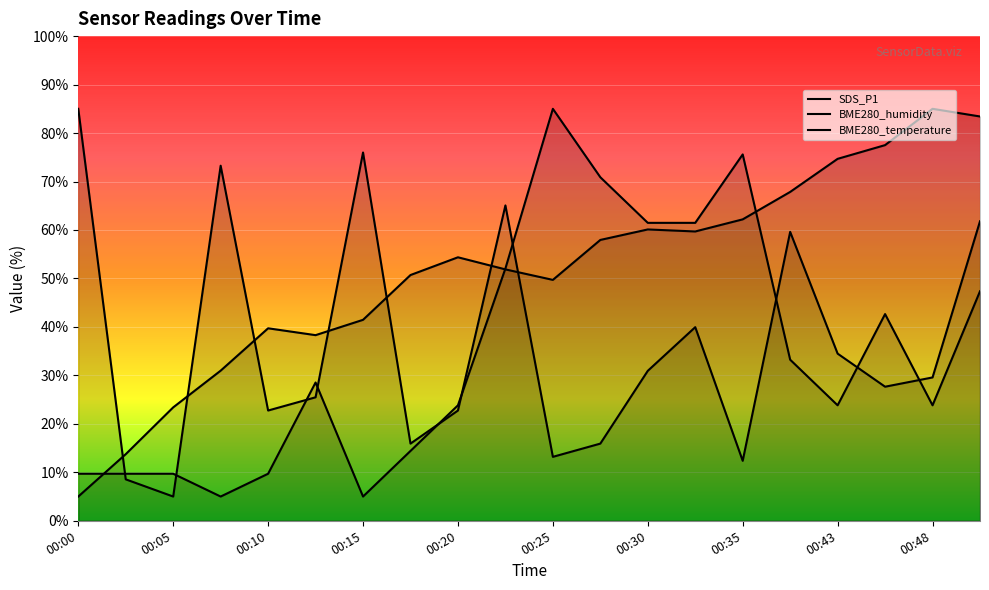

Where does the BME280_temperature series first go above 28?

00:12